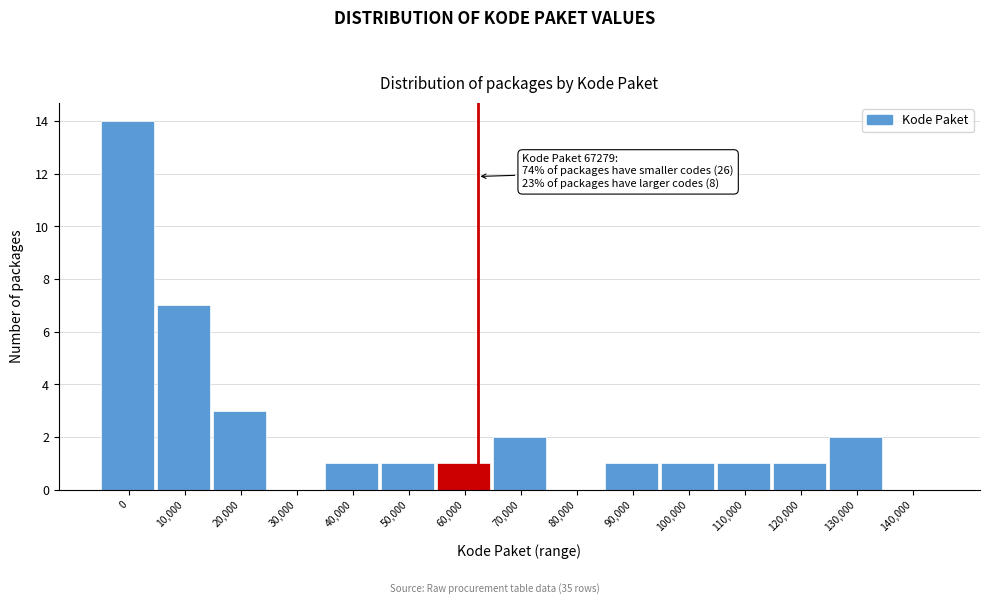

Reading left to right, extract all data points from this chart.

0=14	10,000=7	20,000=3	30,000=0	40,000=1	50,000=1	60,000=1	70,000=2	80,000=0	90,000=1	100,000=1	110,000=1	120,000=1	130,000=2	140,000=0